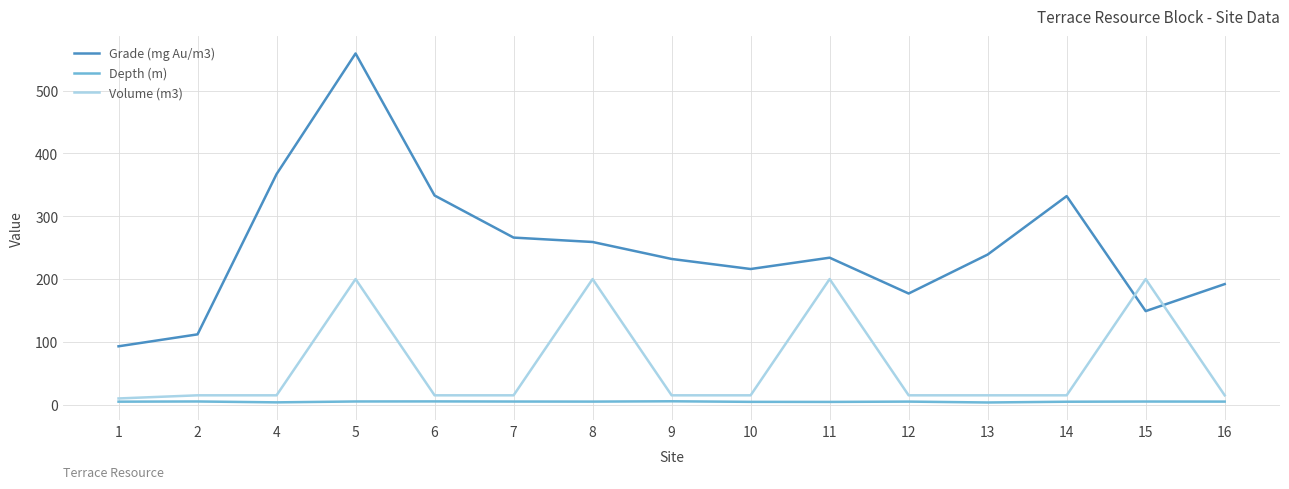

Which series ends up on top after the final intersection of Volume (m3) and Grade (mg Au/m3)?

Grade (mg Au/m3)